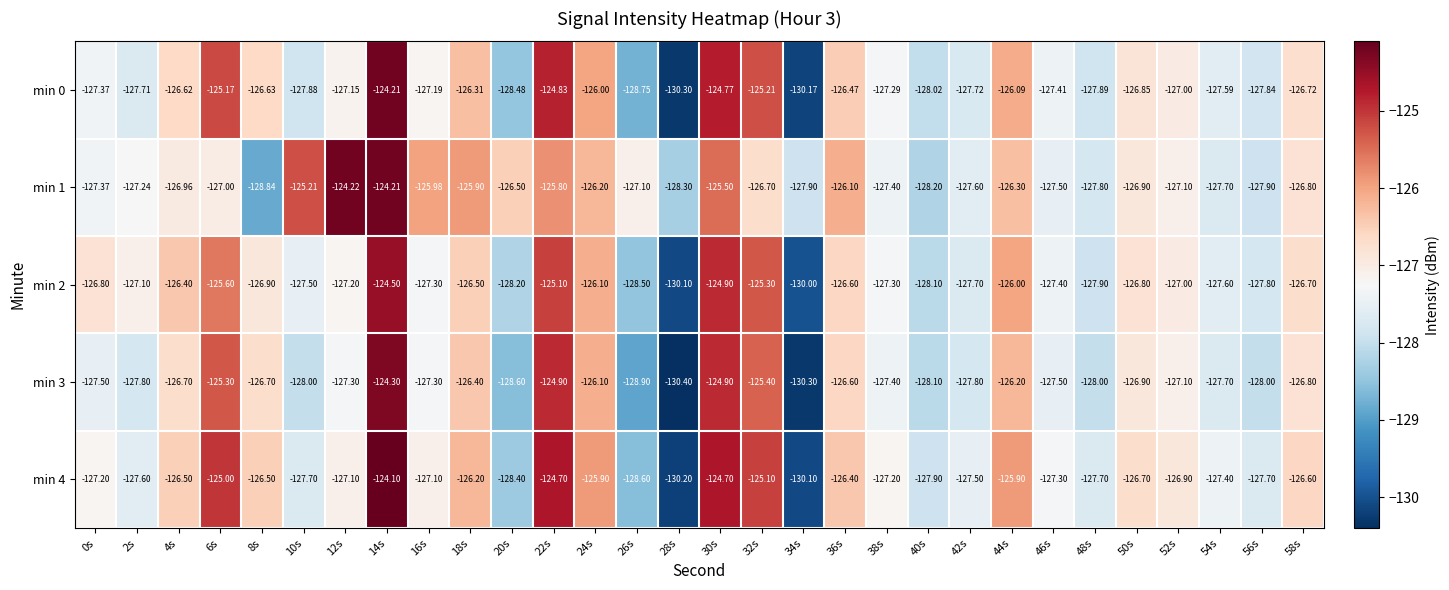

What is the difference between the highest and lowest values at 32s?

1.6